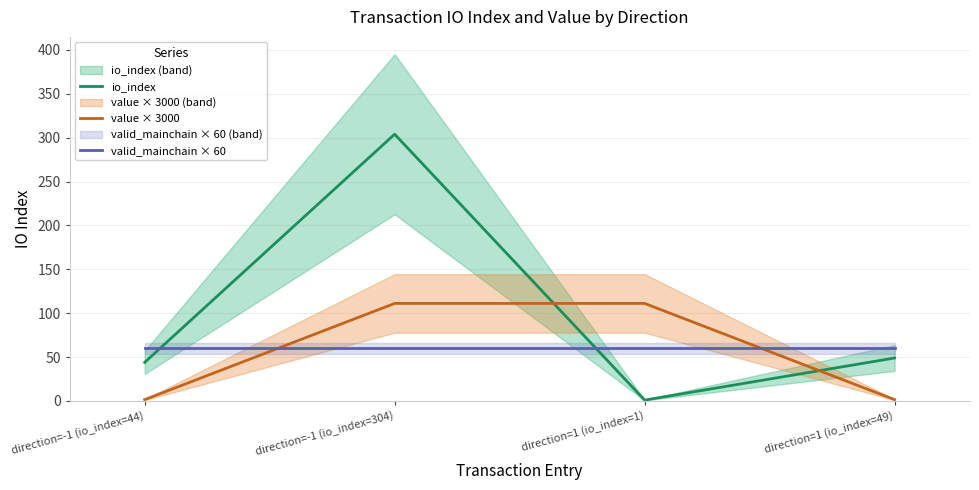

Which label corresponds to the largest value in the chart?

direction=-1 (io_index=304)